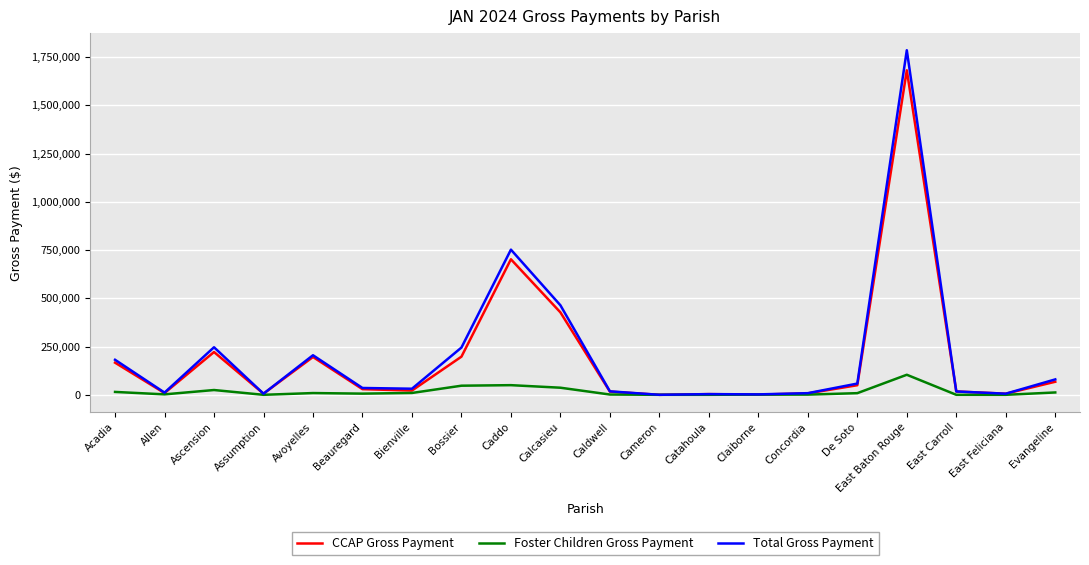

Is the value of Foster Children Gross Payment at Acadia greater than the value of CCAP Gross Payment at Acadia?

No